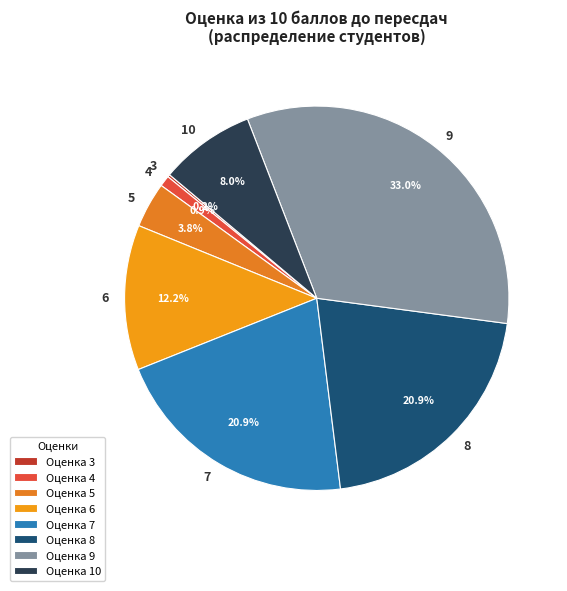

To the nearest percent, what percentage of the pie is 5?

4%